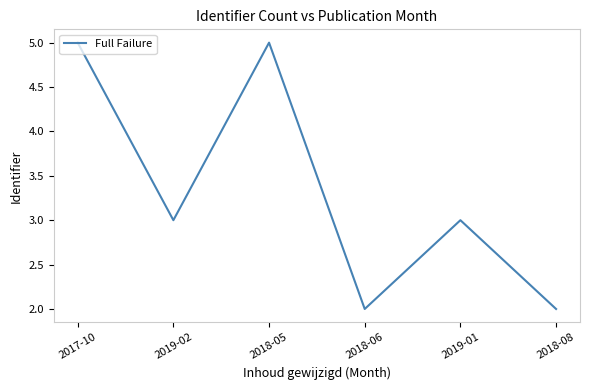

Reading left to right, what are all the values shown in this chart?

2017-10=5	2019-02=3	2018-05=5	2018-06=2	2019-01=3	2018-08=2